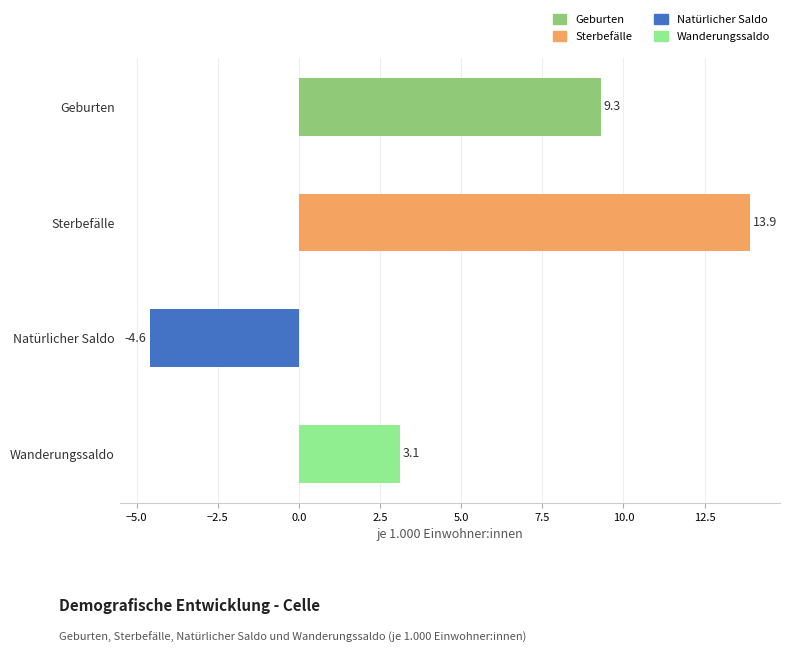

What is the average value?

5.4